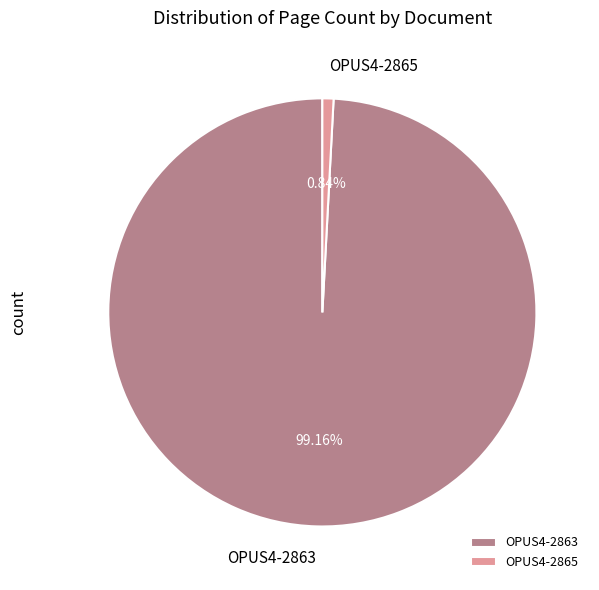

To the nearest percent, what is the difference between the OPUS4-2865 and OPUS4-2863 slice percentages?

98%